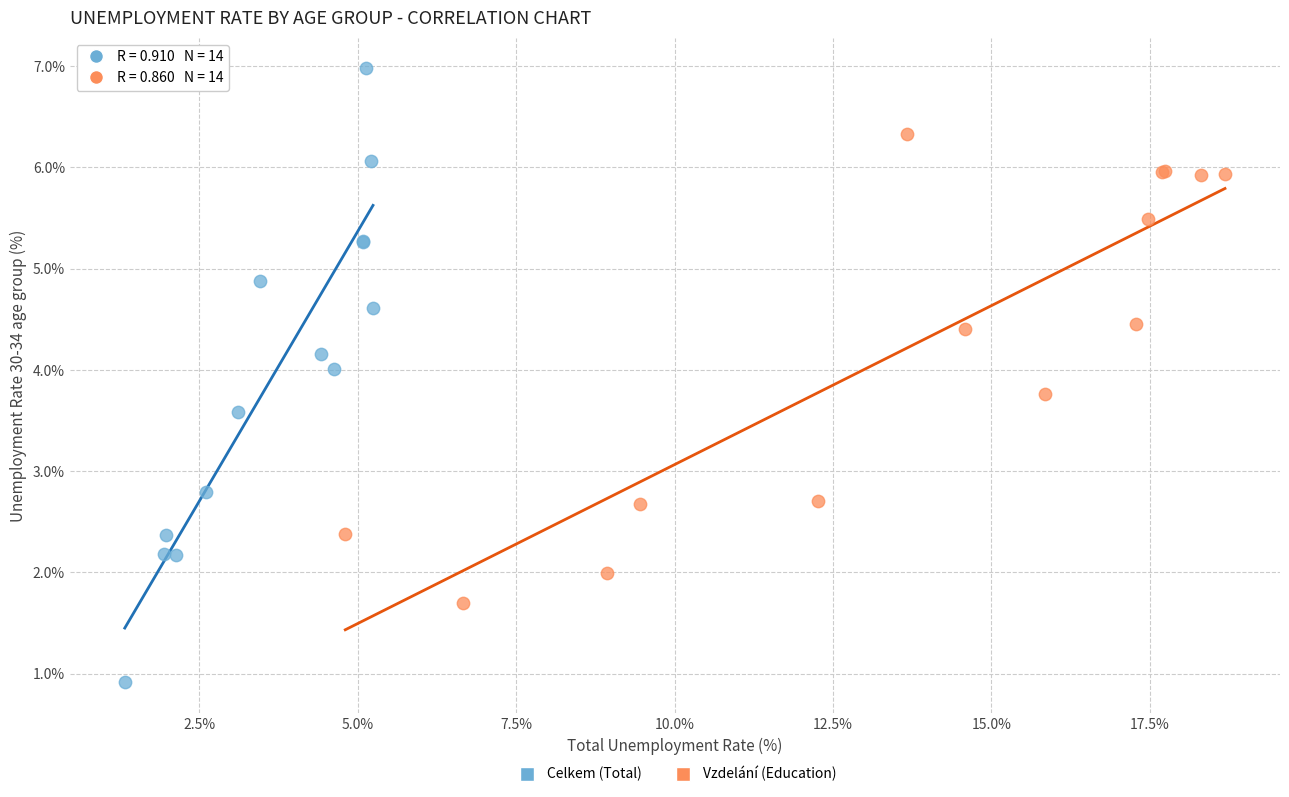

Which series contains the lowest Y value?

Celkem (Total)